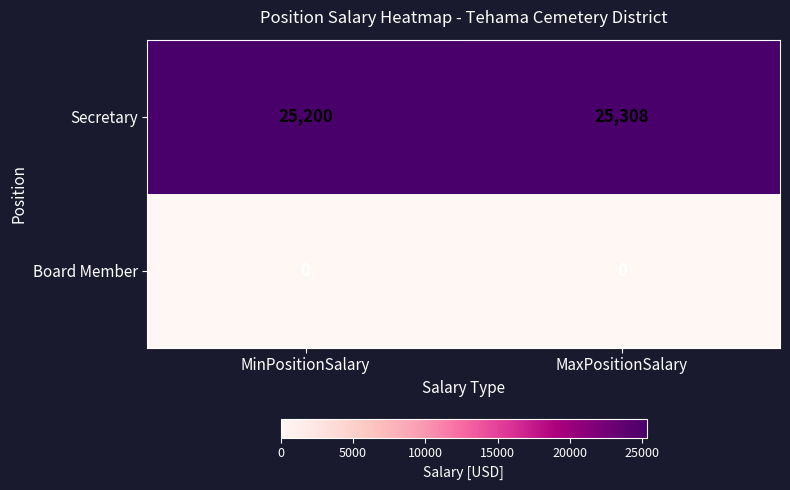

What is the difference between the highest and lowest values at MaxPositionSalary?

25308